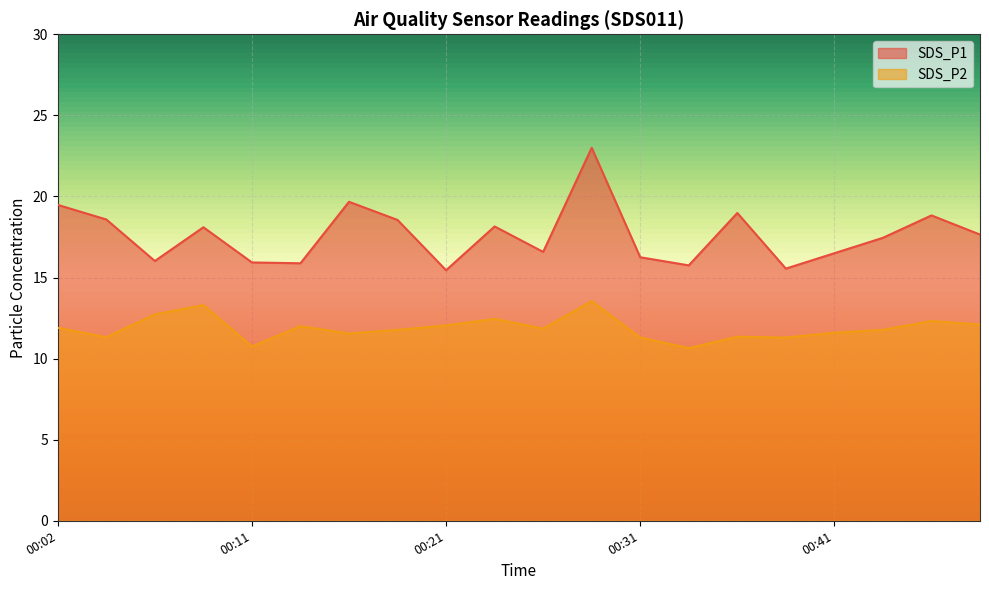

Reading right to left, extract all data points from this chart.

SDS_P1: 17.6	18.8	17.4	16.5	15.6	19.0	15.8	16.2	23.0	16.6	18.1	15.4	18.6	19.7	15.9	15.9	18.1	16.0	18.6	19.5
SDS_P2: 12.1	12.3	11.8	11.6	11.3	11.3	10.7	11.3	13.6	11.8	12.4	12.1	11.8	11.6	12.0	10.8	13.3	12.7	11.3	11.9